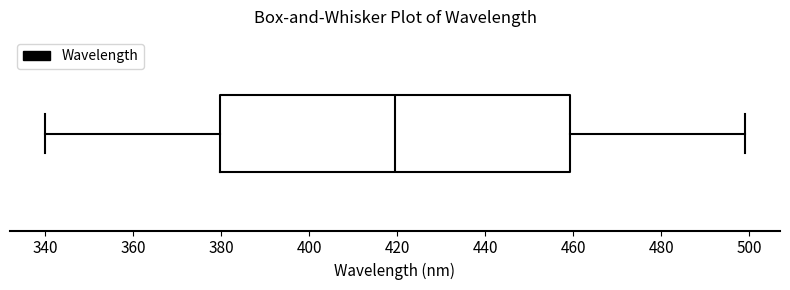

Transcribe this box plot: give where the median line is, the range the box spans, and where the two whiskers end, as read against the x-axis. The values are not printed on the chart, so give them approximately, as read against the axis.

median 420, box 380 to 460, whiskers 340 to 500